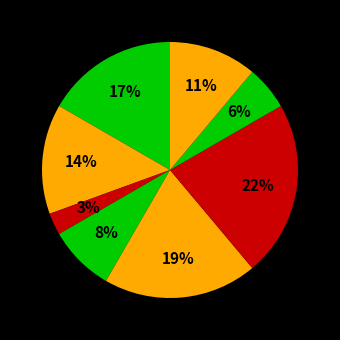

How many slices are in this pie chart?

8